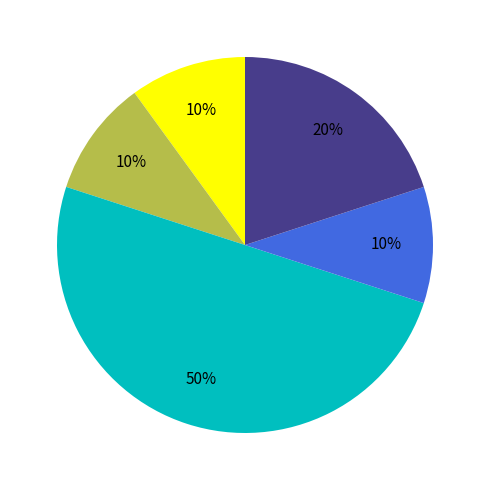

To the nearest percent, what is the average slice percentage?

20%